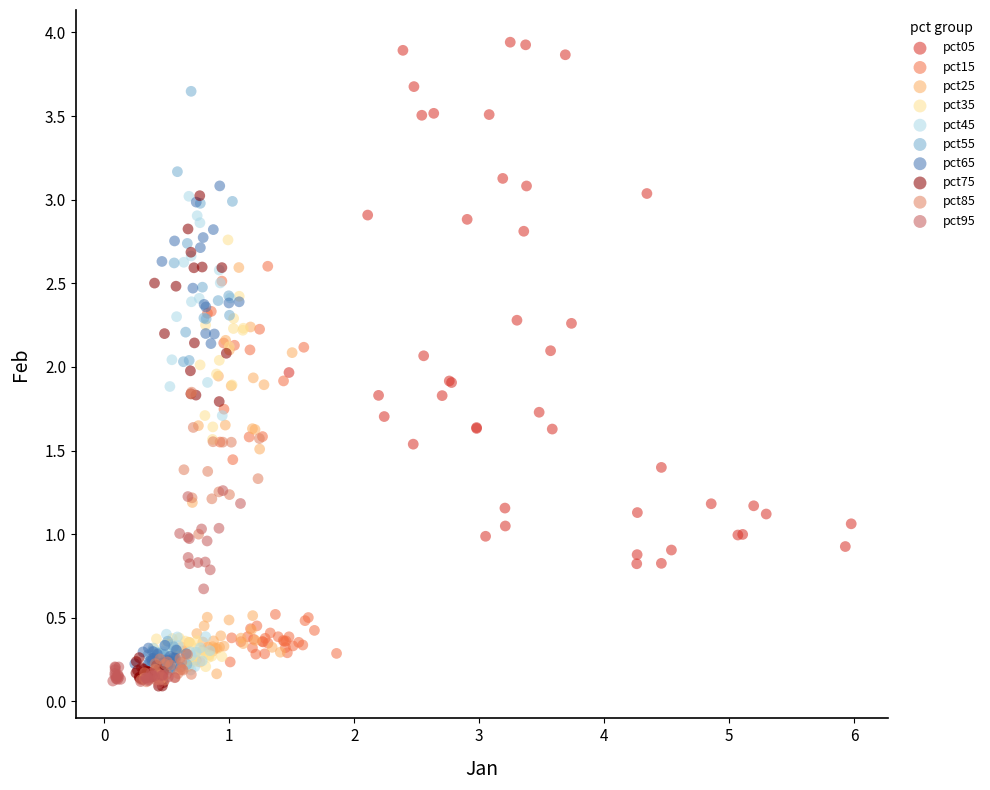

Which series has the widest spread of Y values?

pct55